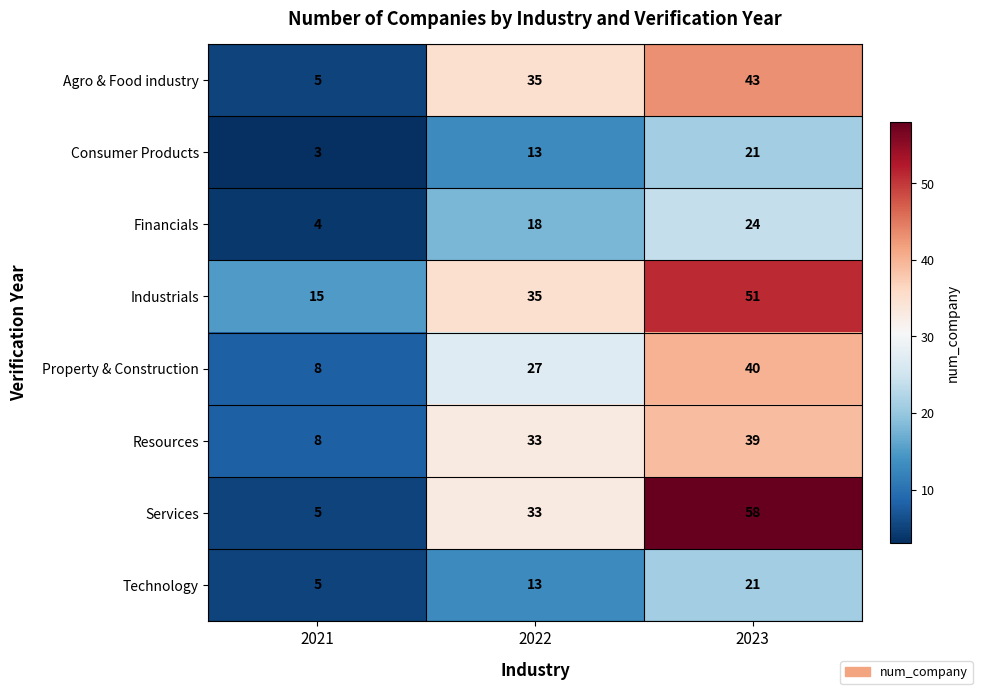

At which label does Services reach its peak?

2023